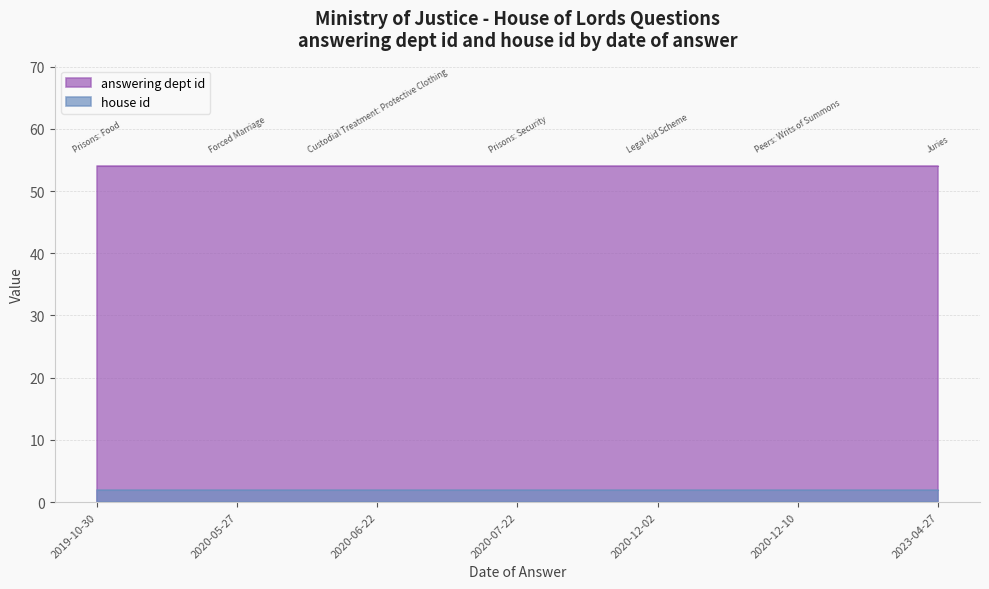

The house id series shows 3 at 2020-05-27. True or false?

False